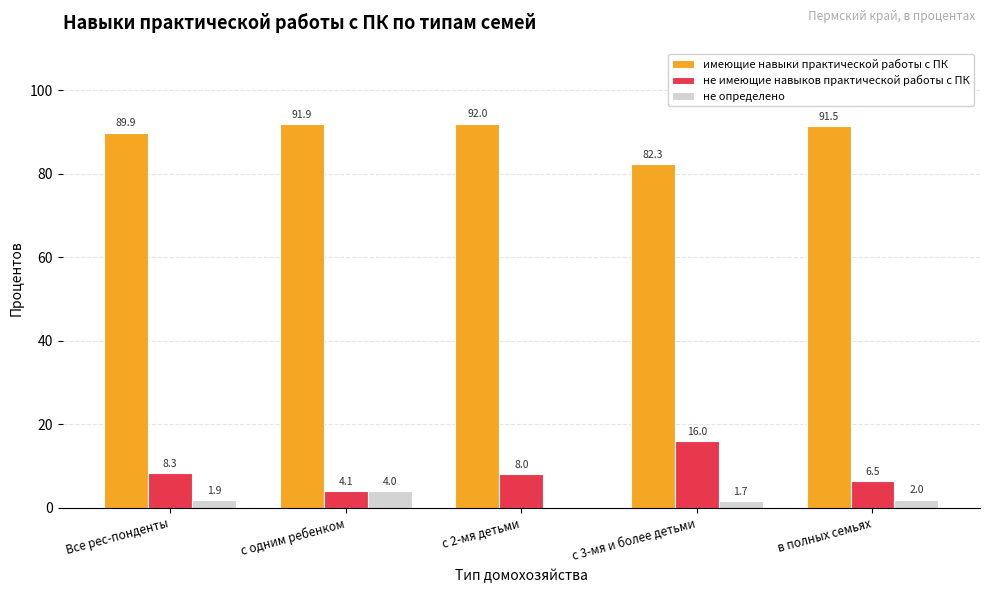

Between с одним ребенком and в полных семьях, which series saw the biggest shift?

не имеющие навыков практической работы с ПК